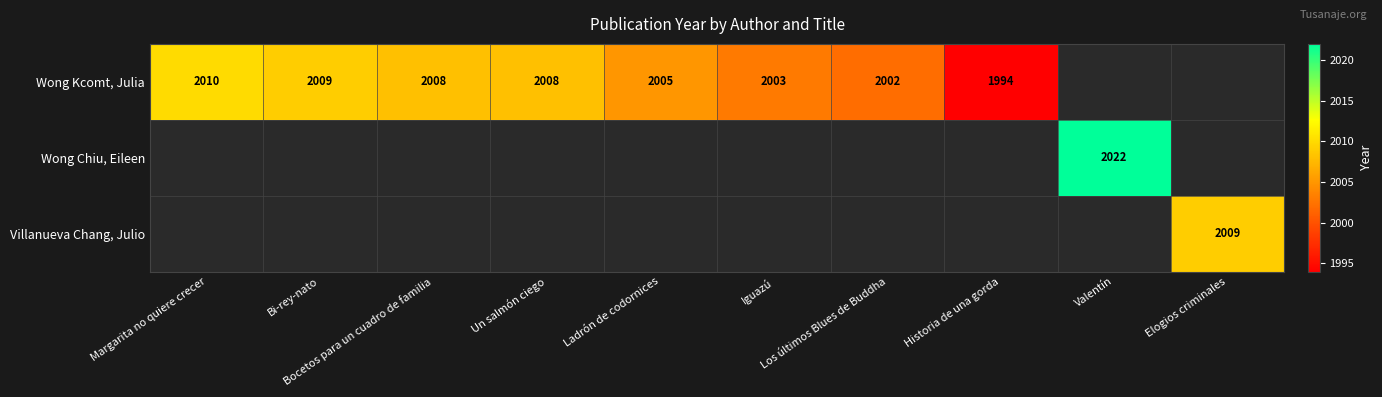

Which label corresponds to the smallest value in the chart?

Historia de una gorda